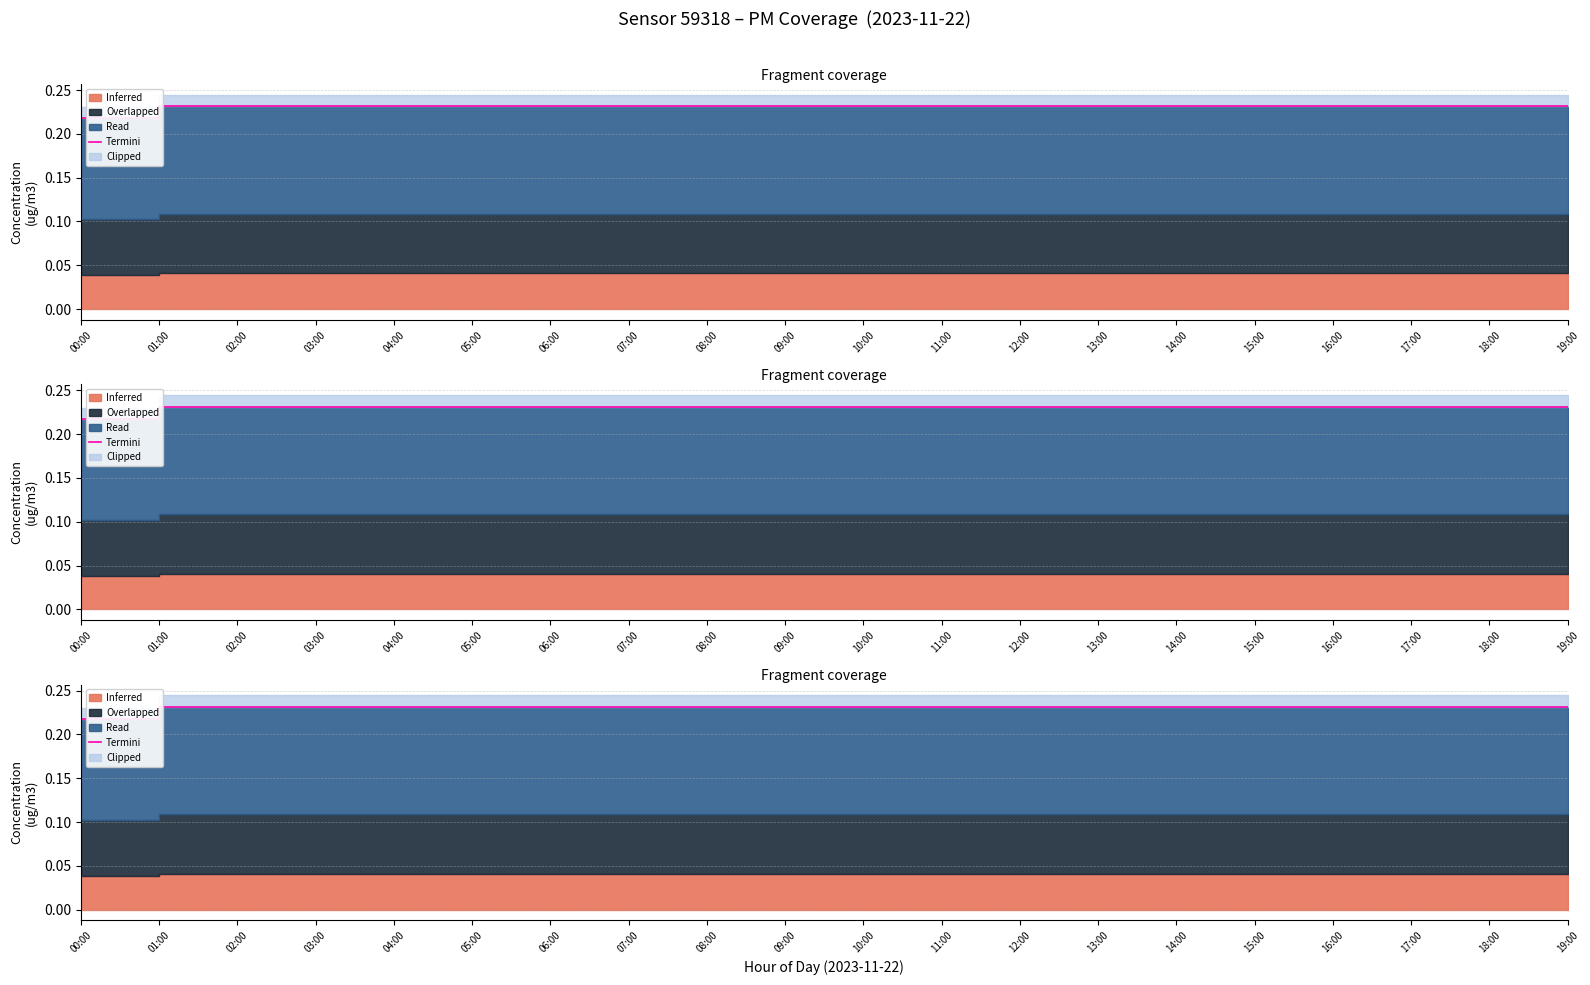

Rank the categories by value from highest to lowest.

01:00, 02:00, 03:00, 04:00, 05:00, 06:00, 07:00, 08:00, 09:00, 10:00, 11:00, 12:00, 13:00, 14:00, 15:00, 16:00, 17:00, 18:00, 19:00, 00:00